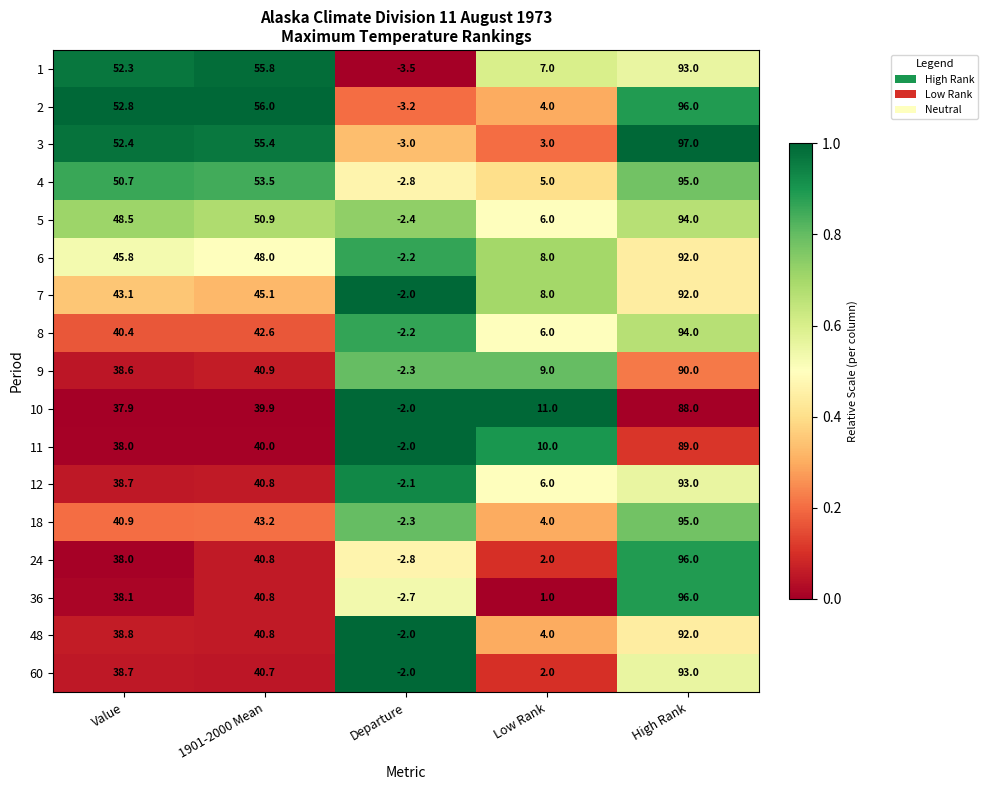

The value of 18 at High Rank is 131.2. True or false?

False